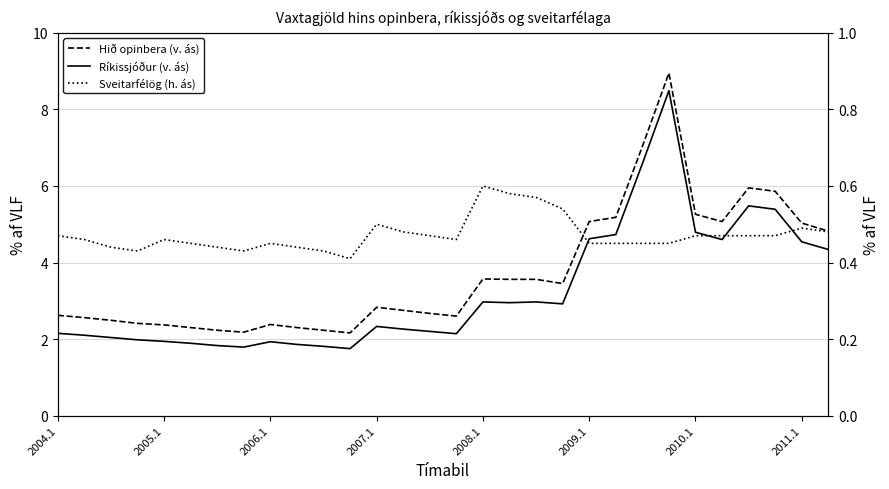

True or false: Sveitarfélög (h. ás) has more than 2 interior local peaks.

True